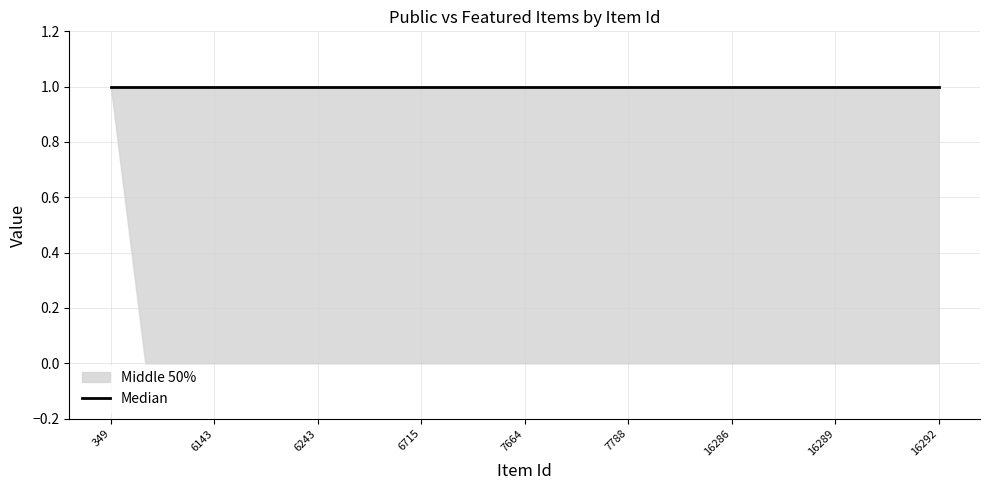

What is the approximate value of public at 6243?

1